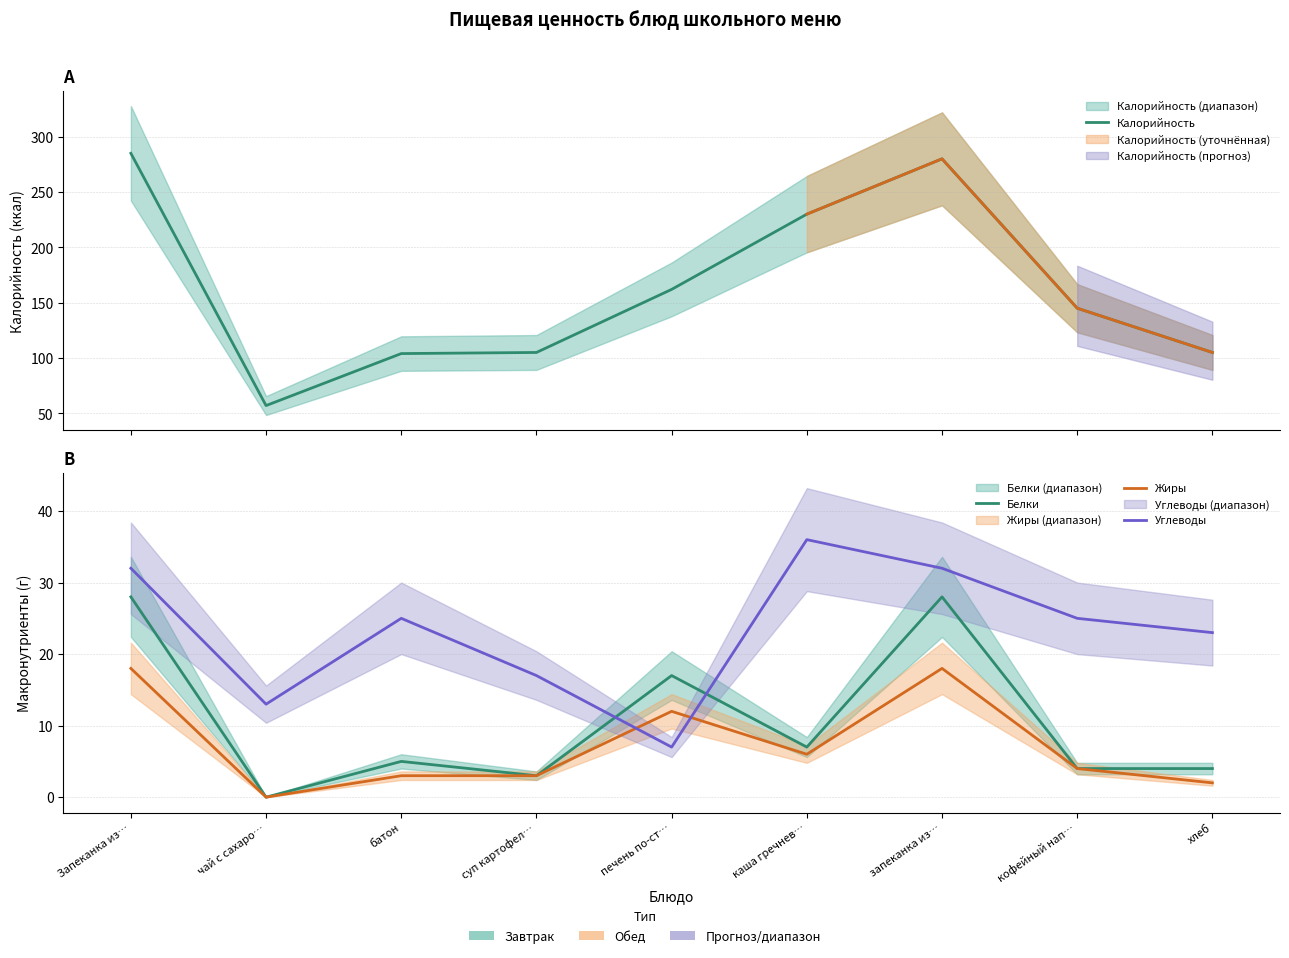

Reading left to right, transcribe all the data shown in this chart.

Калорийность: Запеканка из…=285	чай с сахаро…=57	батон=104	суп картофел…=105	печень по-ст…=162	каша гречнев…=230	запеканка из…=280	кофейный нап…=145	хлеб=105
Белки: Запеканка из…=28	чай с сахаро…=0	батон=5	суп картофел…=3	печень по-ст…=17	каша гречнев…=7	запеканка из…=28	кофейный нап…=4	хлеб=4
Жиры: Запеканка из…=18	чай с сахаро…=0	батон=3	суп картофел…=3	печень по-ст…=12	каша гречнев…=6	запеканка из…=18	кофейный нап…=4	хлеб=2
Углеводы: Запеканка из…=32	чай с сахаро…=13	батон=25	суп картофел…=17	печень по-ст…=7	каша гречнев…=36	запеканка из…=32	кофейный нап…=25	хлеб=23